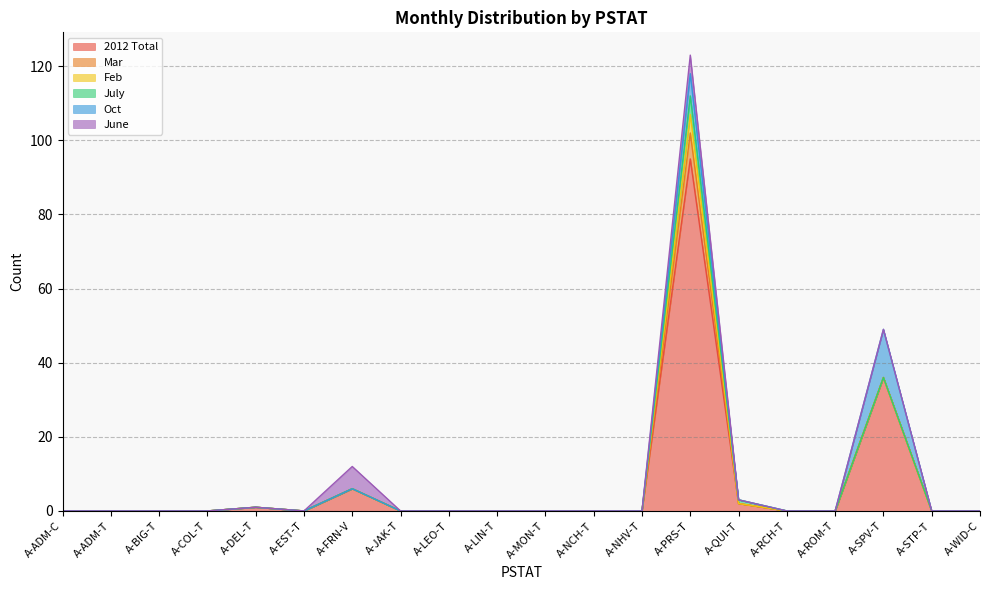

What is the label of the 11th point from the left?

A-MON-T